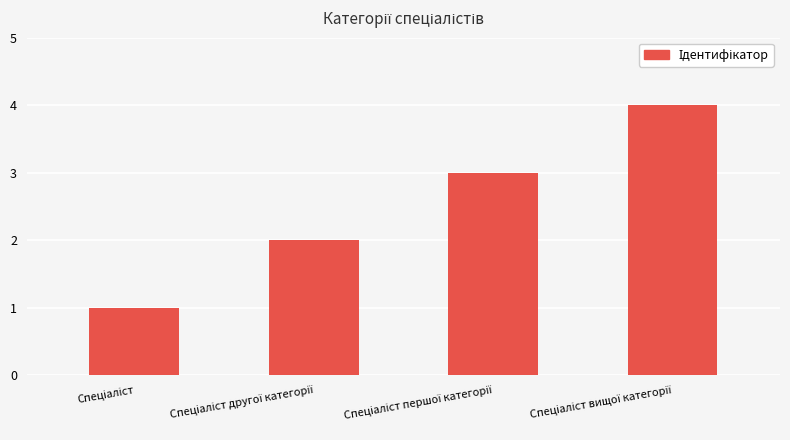

What is the maximum value shown in the chart?

4